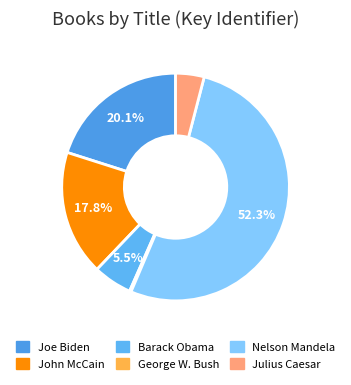

What is the change in value from Barack Obama to George W. Bush?

-45312525